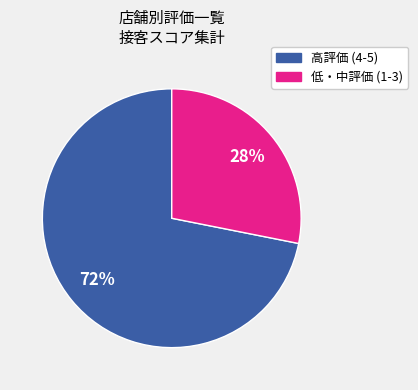

To the nearest percent, what is the difference between the largest and smallest slice percentages?

44%